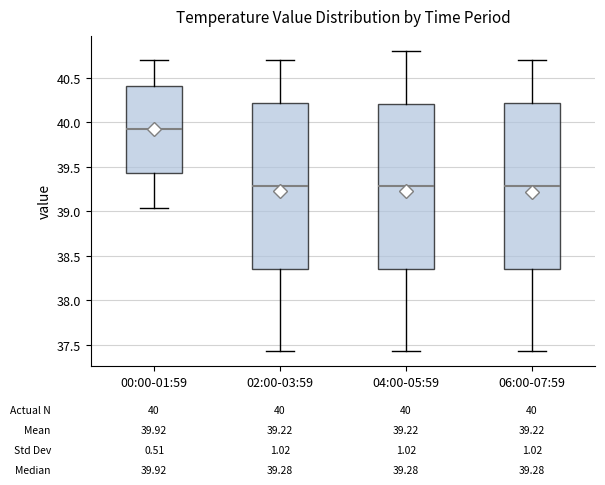

Which box has the highest median line?

00:00-01:59